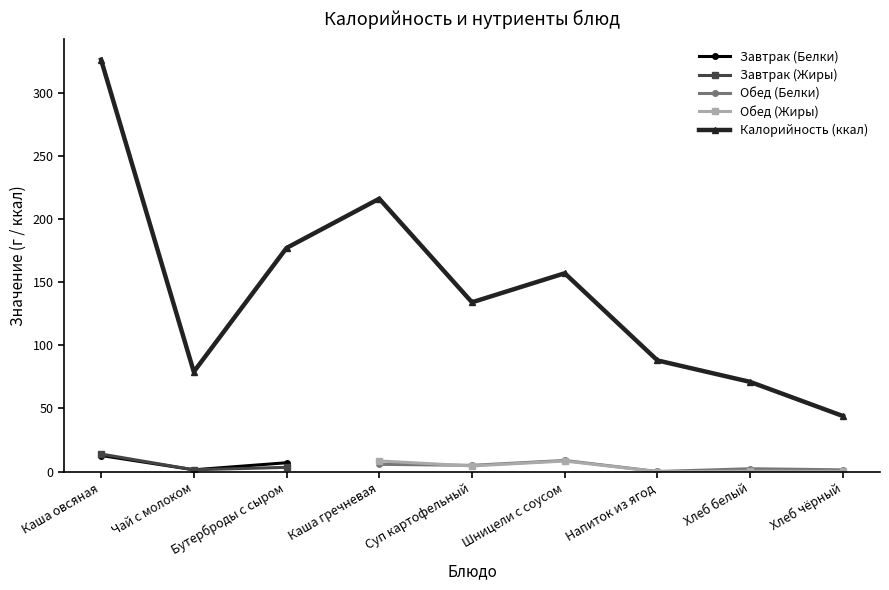

Does the chart have visible grid lines?

No